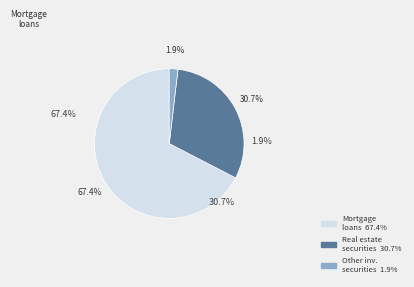

What percentage is the Other investment securities, pledged as collateral slice, to the nearest percent?

2%